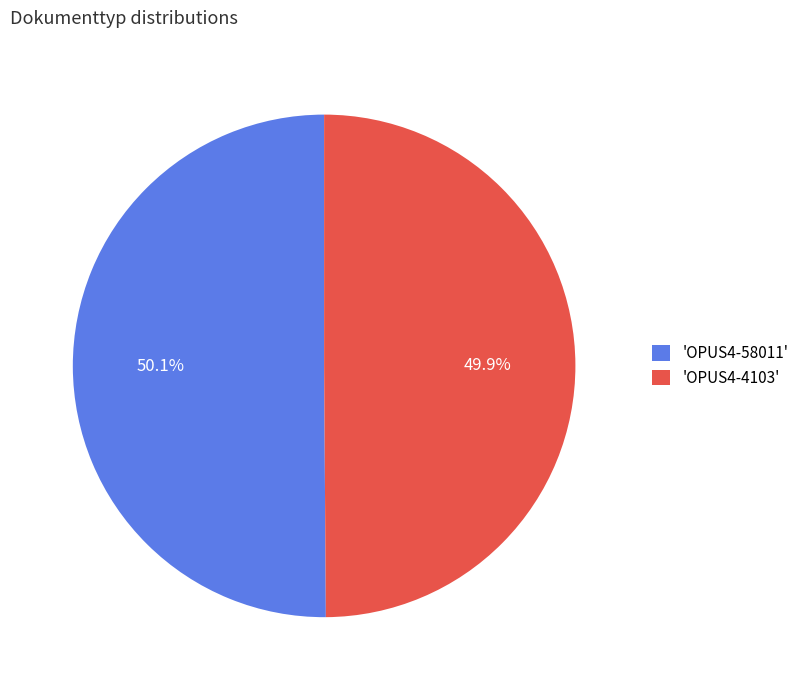

Do 'OPUS4-4103' and 'OPUS4-58011' together represent more than half of the pie?

Yes